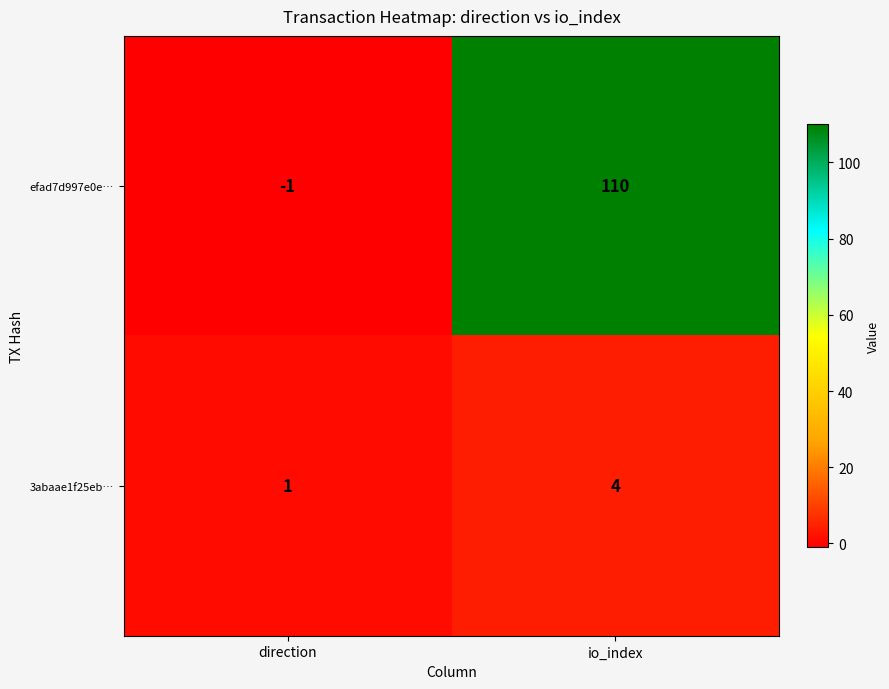

Where is 3abaae1f25eb… nearest to the value 2?

direction